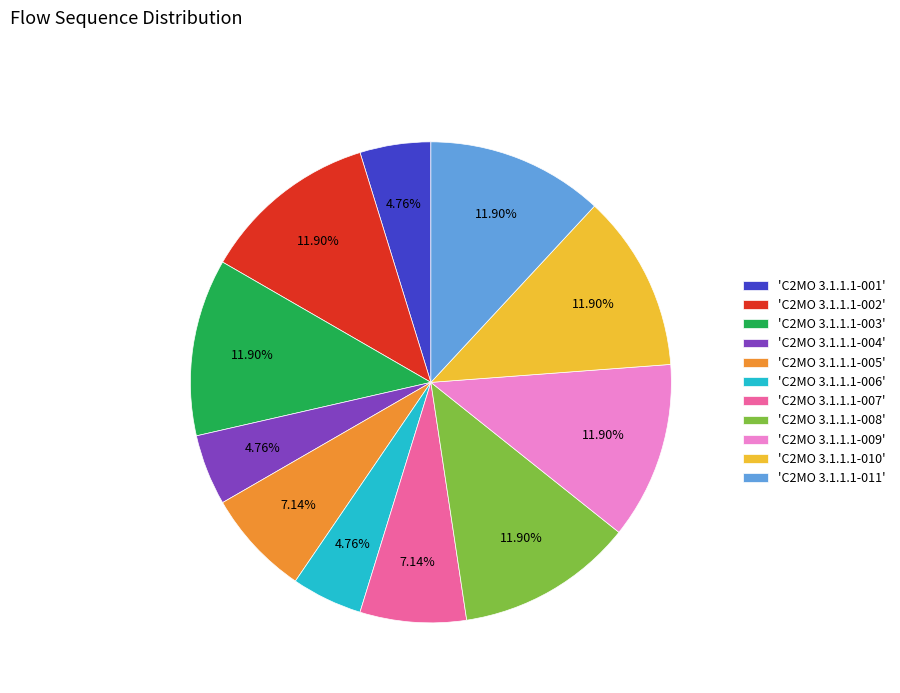

Is there a majority slice in this chart?

No